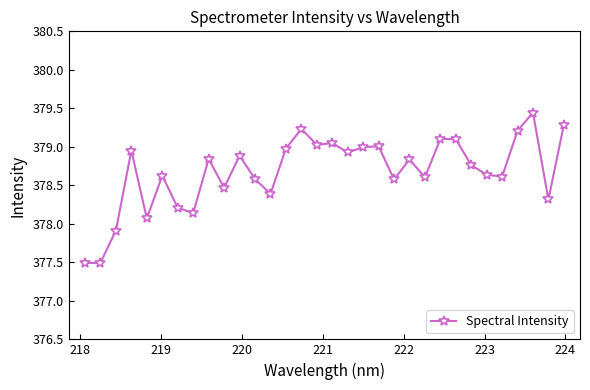

What is the sum of all values?

12117.8